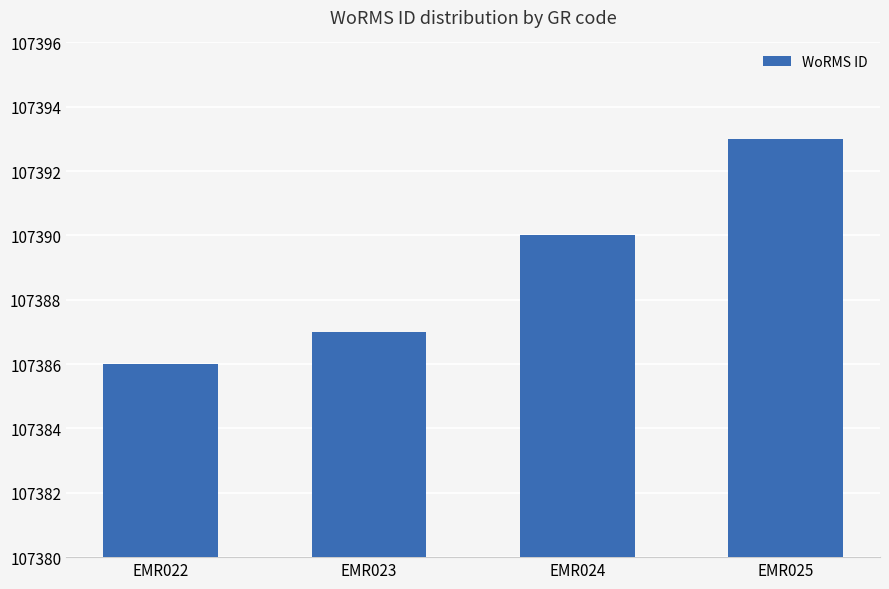

What is the average value?

107389